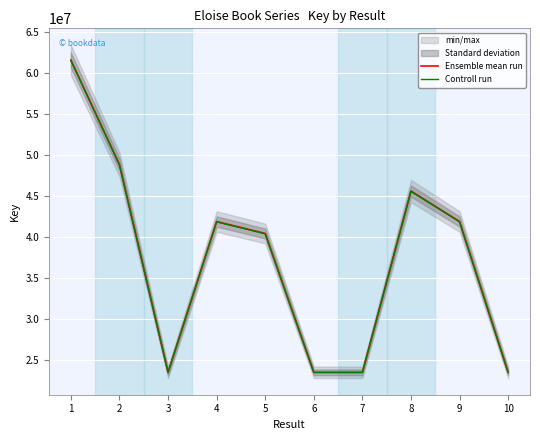

Reading left to right, transcribe all the data shown in this chart.

Ensemble mean run: 61619240.0	48845482.0	23446973.0	41883073.0	40423888.0	23447419.0	23446957.0	45612993.0	41883008.0	23446915.0
Controll run: 61557620.8	48796636.5	23423526.0	41841189.9	40383464.1	23423971.6	23423510.0	45567380.0	41841125.0	23423468.1